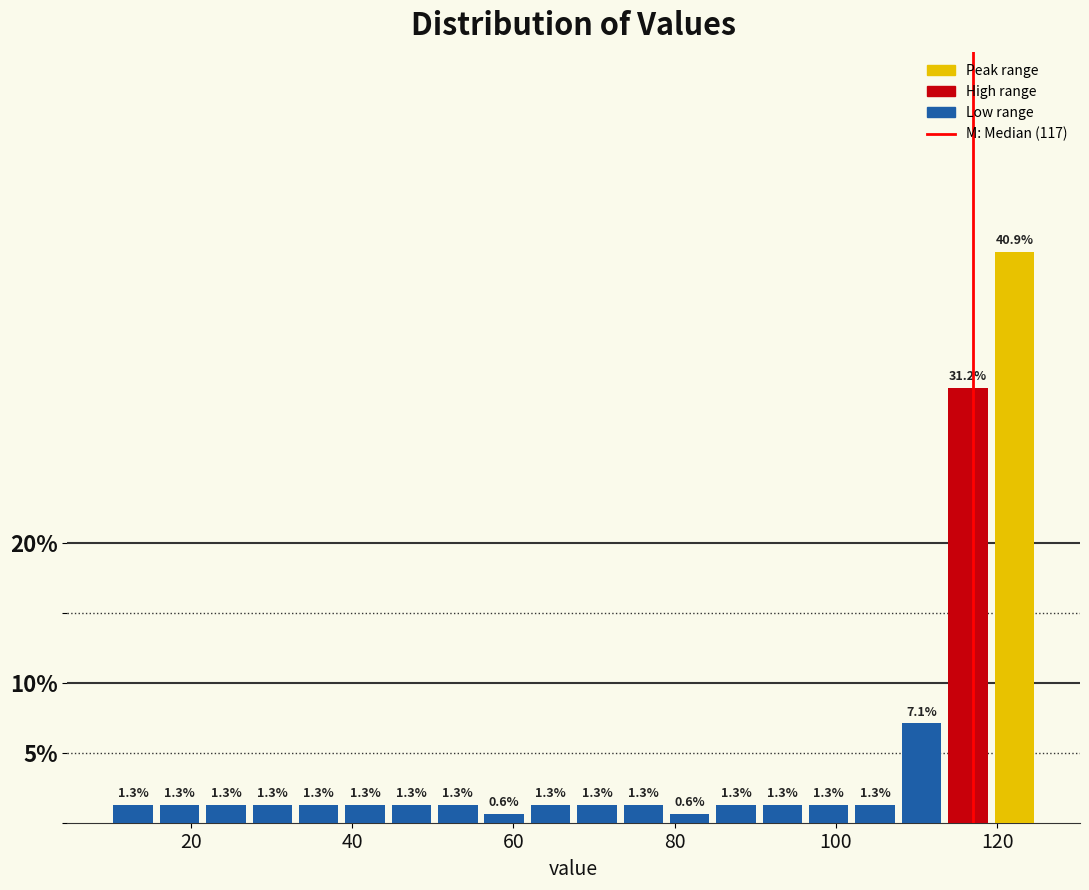

Read against the x-axis, roughly where is the centre of the tallest bar?

122